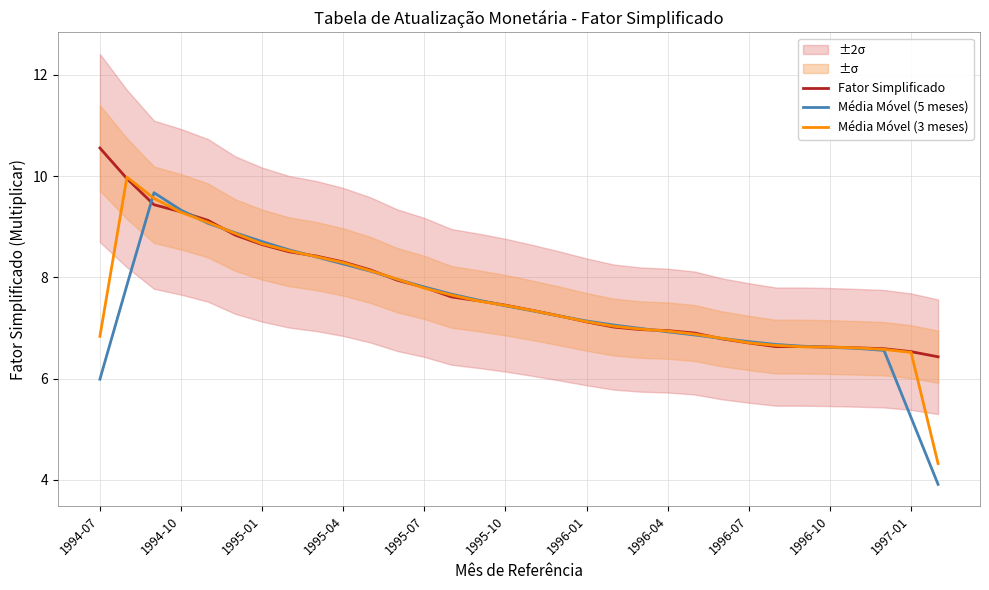

How many interior local peaks does the Média Móvel (5 meses) series have?

1